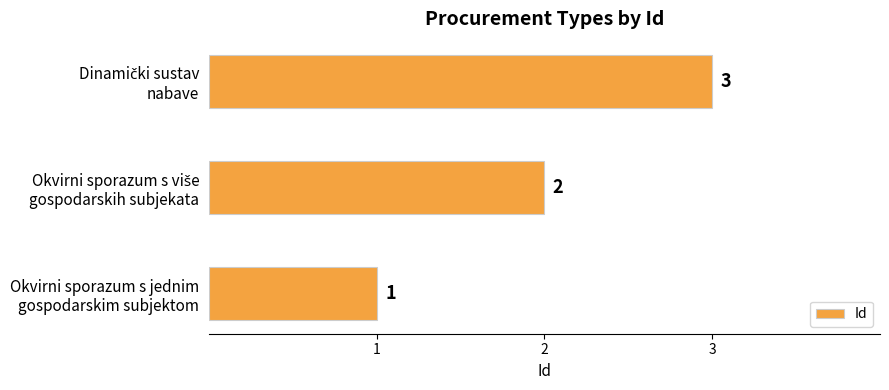

What is the greatest value displayed?

3